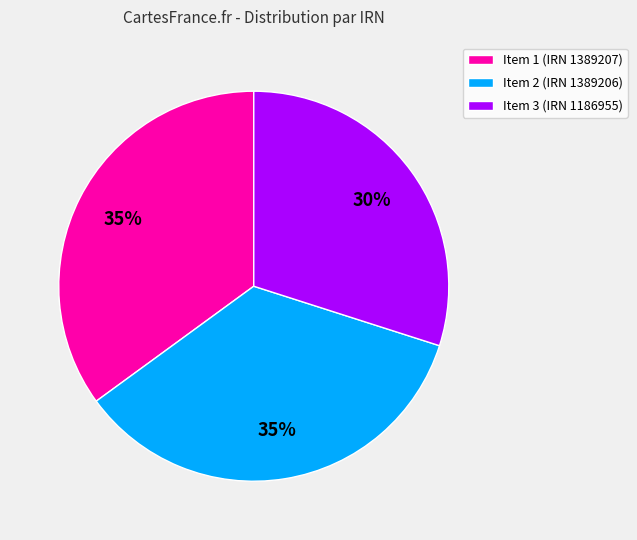

To the nearest percent, what is the average slice percentage?

33%